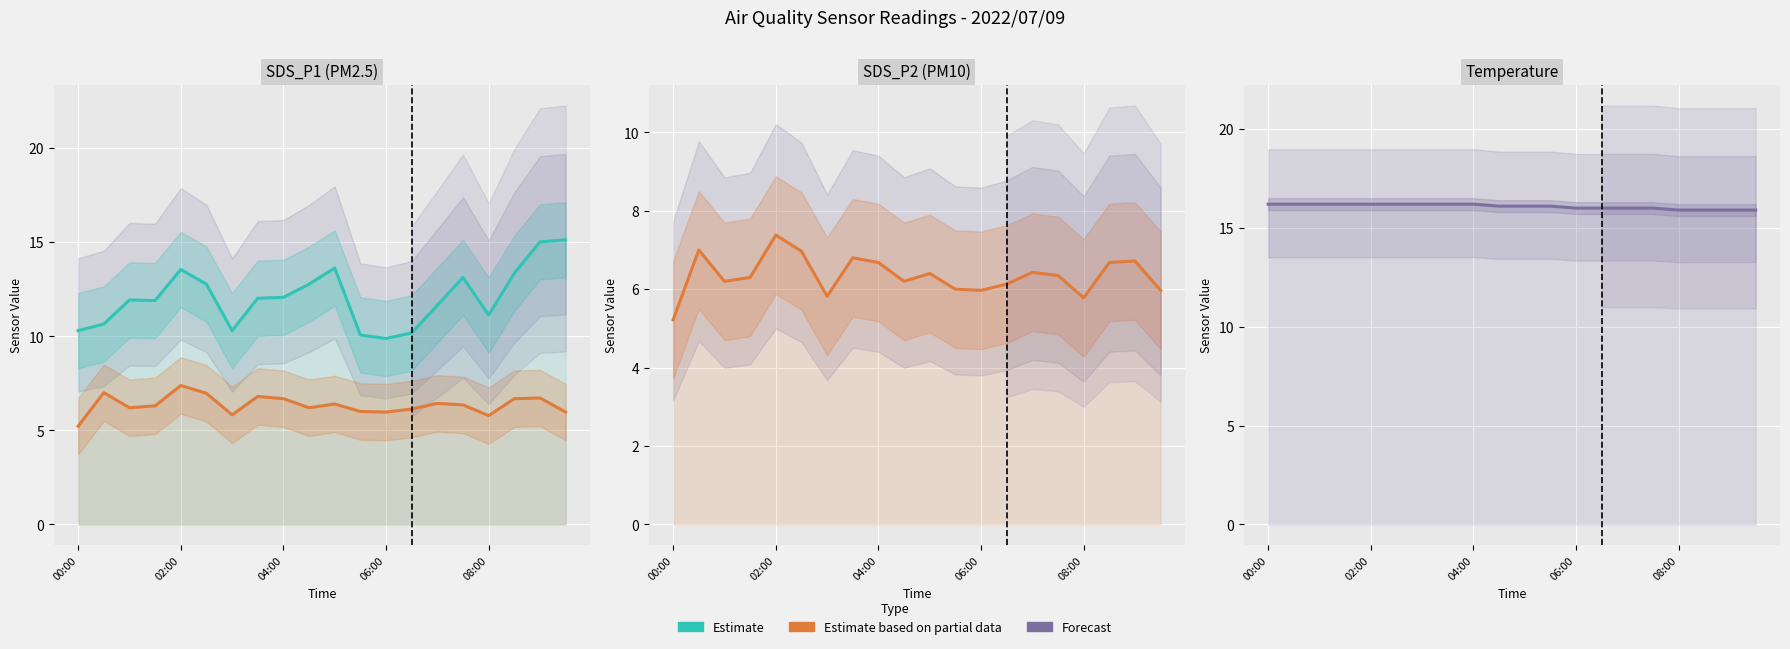

What is the difference between the maximum and second lowest values in the Estimate series?

0.3